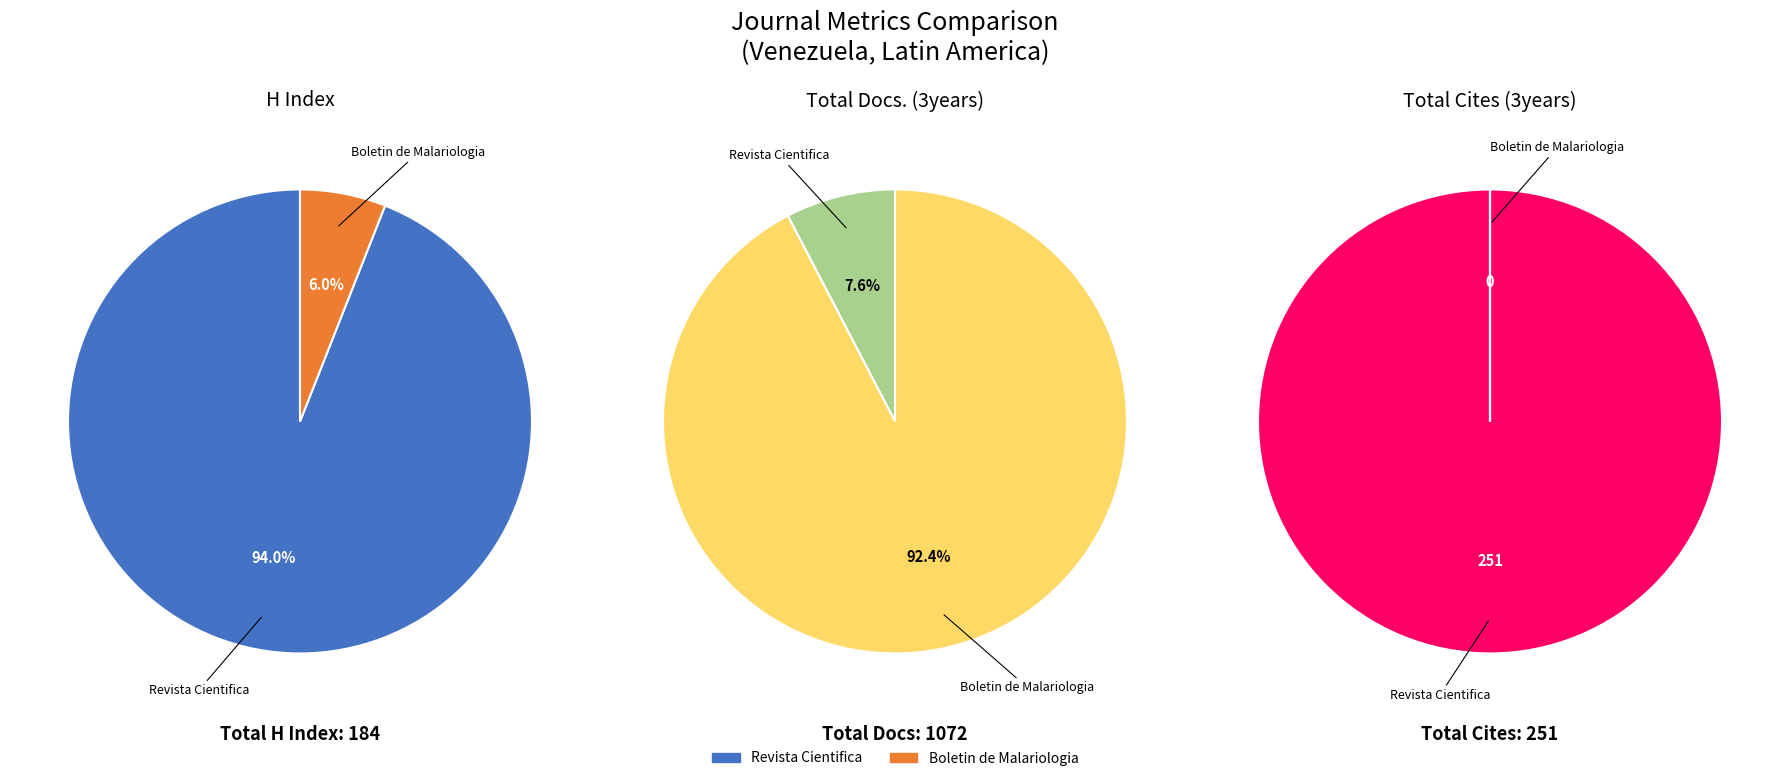

To the nearest percent, what is the combined percentage of Boletin de Malariologia y Salud Ambiental and Revista Cientifica de la Facultad de Ciencias Veterinarias?

100%